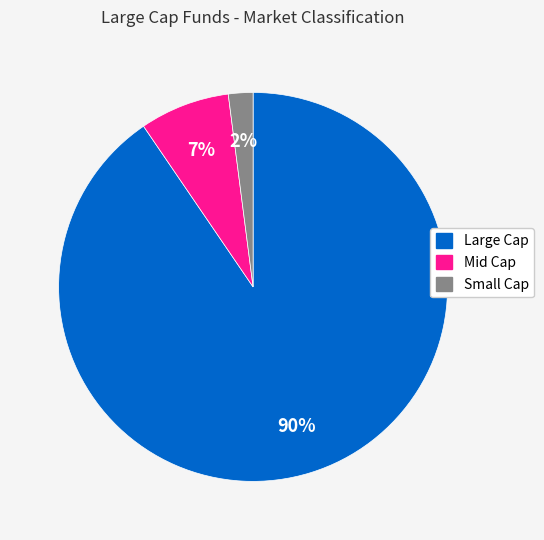

What percentage is the Mid Cap slice, to the nearest percent?

7%